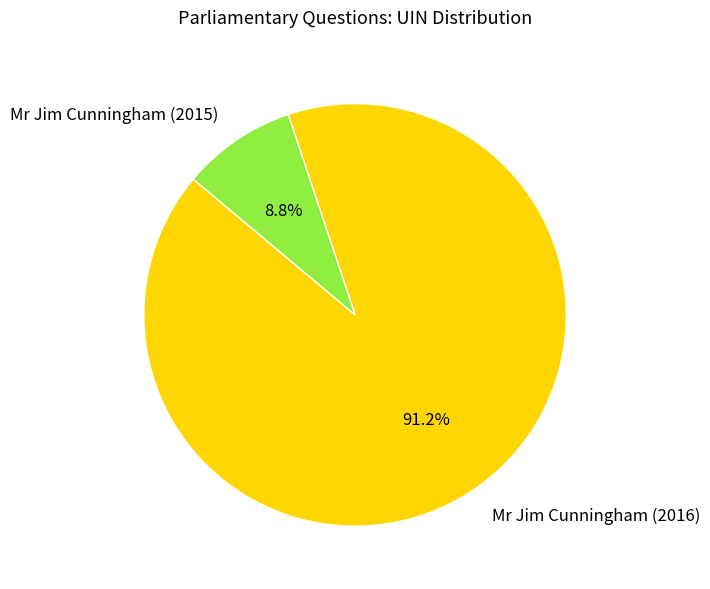

Combined, do Mr Jim Cunningham (2016) and Mr Jim Cunningham (2015) account for over 50%?

Yes